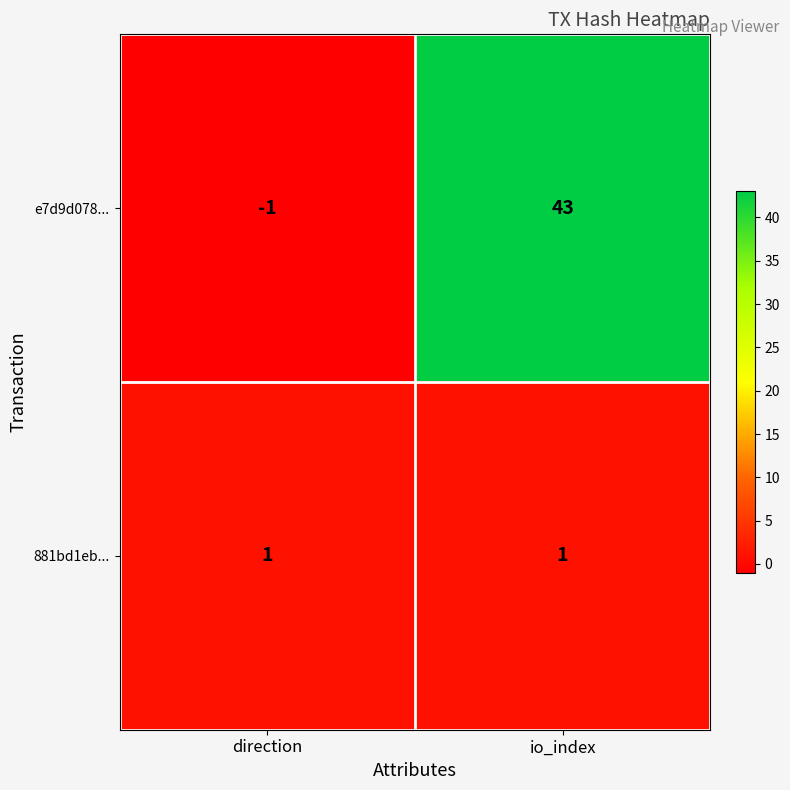

At which category is the sum across all series the highest?

io_index